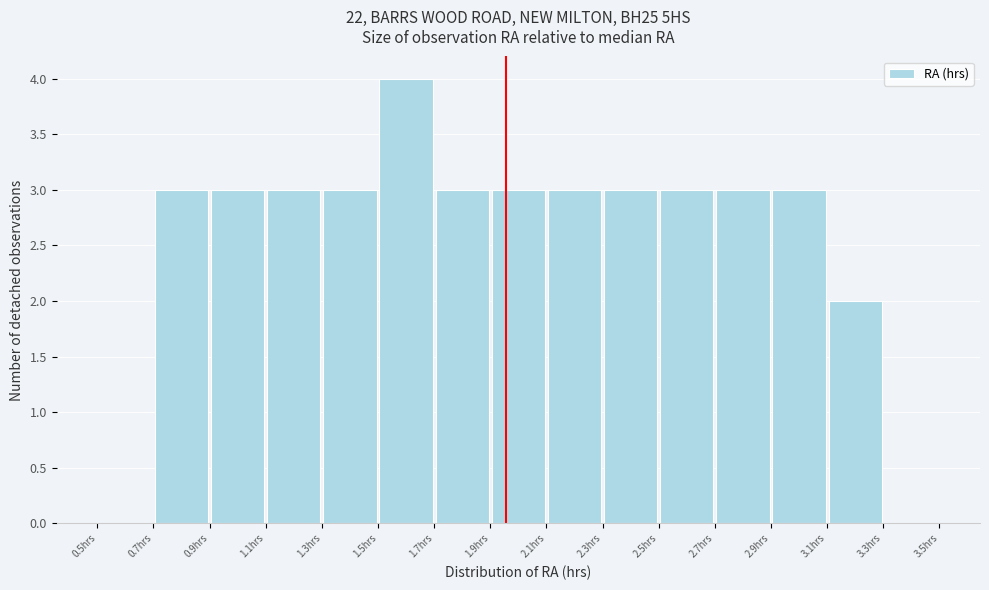

What is the height of the bar covering 2.1 to 2.3 on the x-axis? The values are not printed on the chart, so give them approximately, as read against the axis.

3